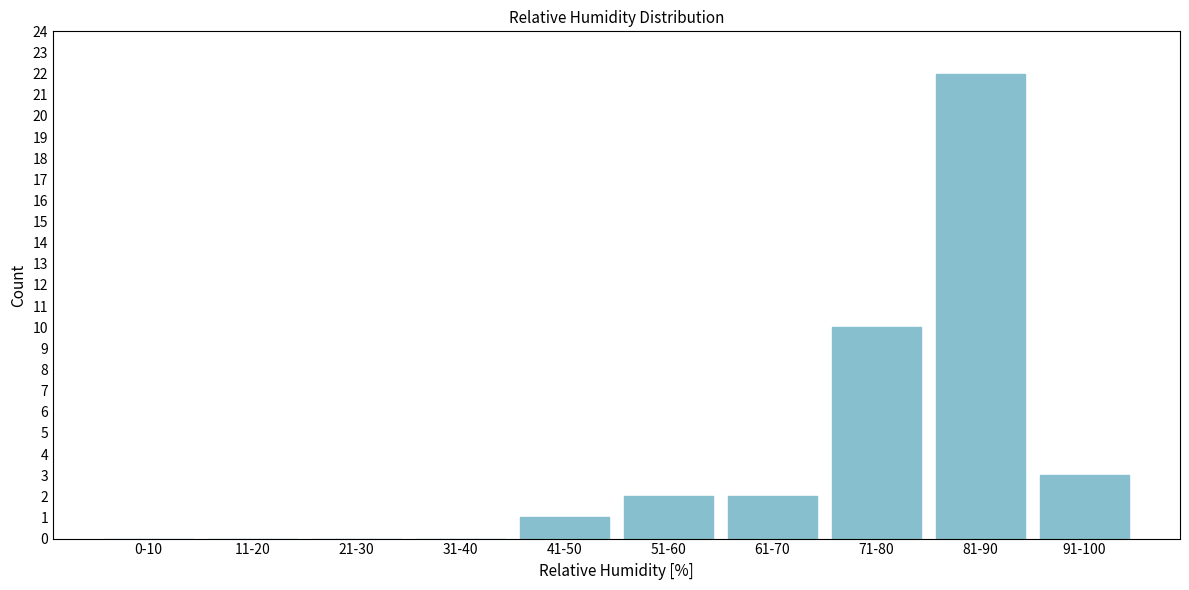

Reading right to left, list all the values displayed in this chart.

91-100=3	81-90=22	71-80=10	61-70=2	51-60=2	41-50=1	31-40=0	21-30=0	11-20=0	0-10=0